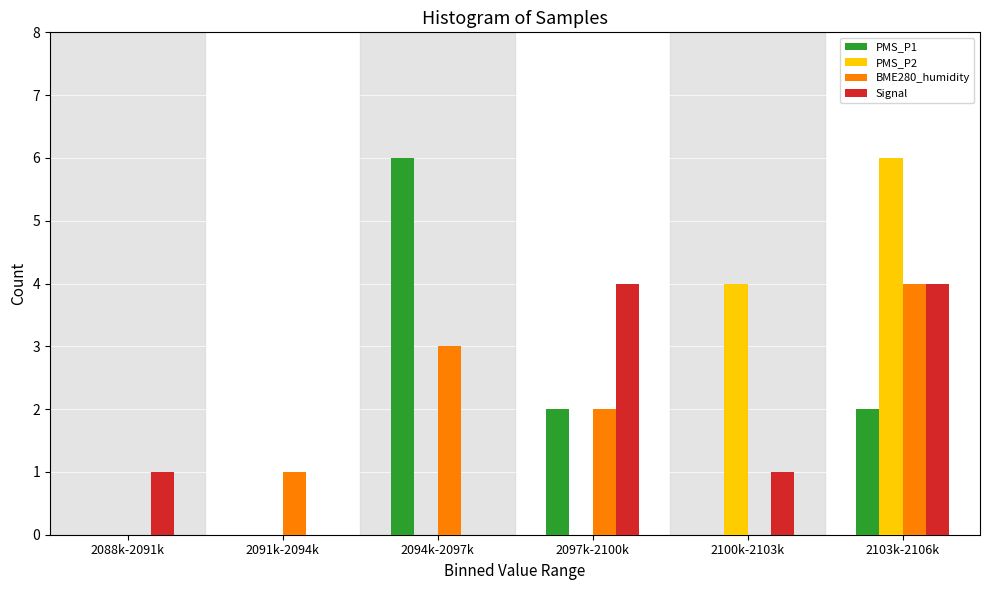

Reading left to right, transcribe all the data shown in this chart.

PMS_P1: 2088k-2091k=0	2091k-2094k=0	2094k-2097k=6	2097k-2100k=2	2100k-2103k=0	2103k-2106k=2
PMS_P2: 2088k-2091k=0	2091k-2094k=0	2094k-2097k=0	2097k-2100k=0	2100k-2103k=4	2103k-2106k=6
BME280_humidity: 2088k-2091k=0	2091k-2094k=1	2094k-2097k=3	2097k-2100k=2	2100k-2103k=0	2103k-2106k=4
Signal: 2088k-2091k=1	2091k-2094k=0	2094k-2097k=0	2097k-2100k=4	2100k-2103k=1	2103k-2106k=4